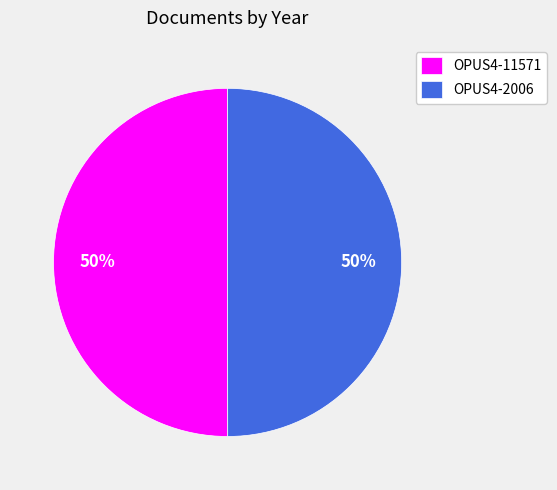

To the nearest percent, what percentage of the pie is OPUS4-2006?

50%